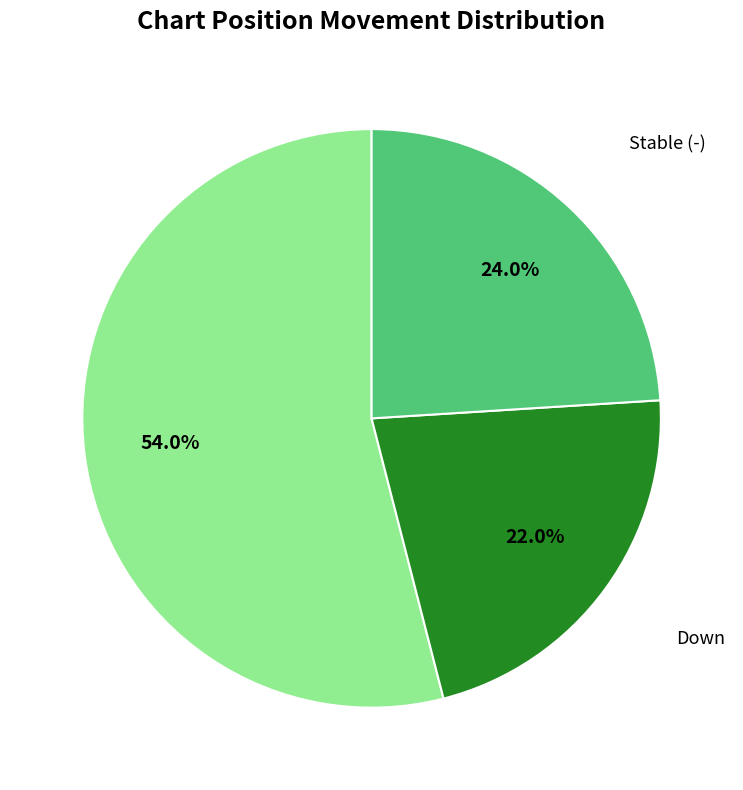

Does any single category account for the majority?

Yes